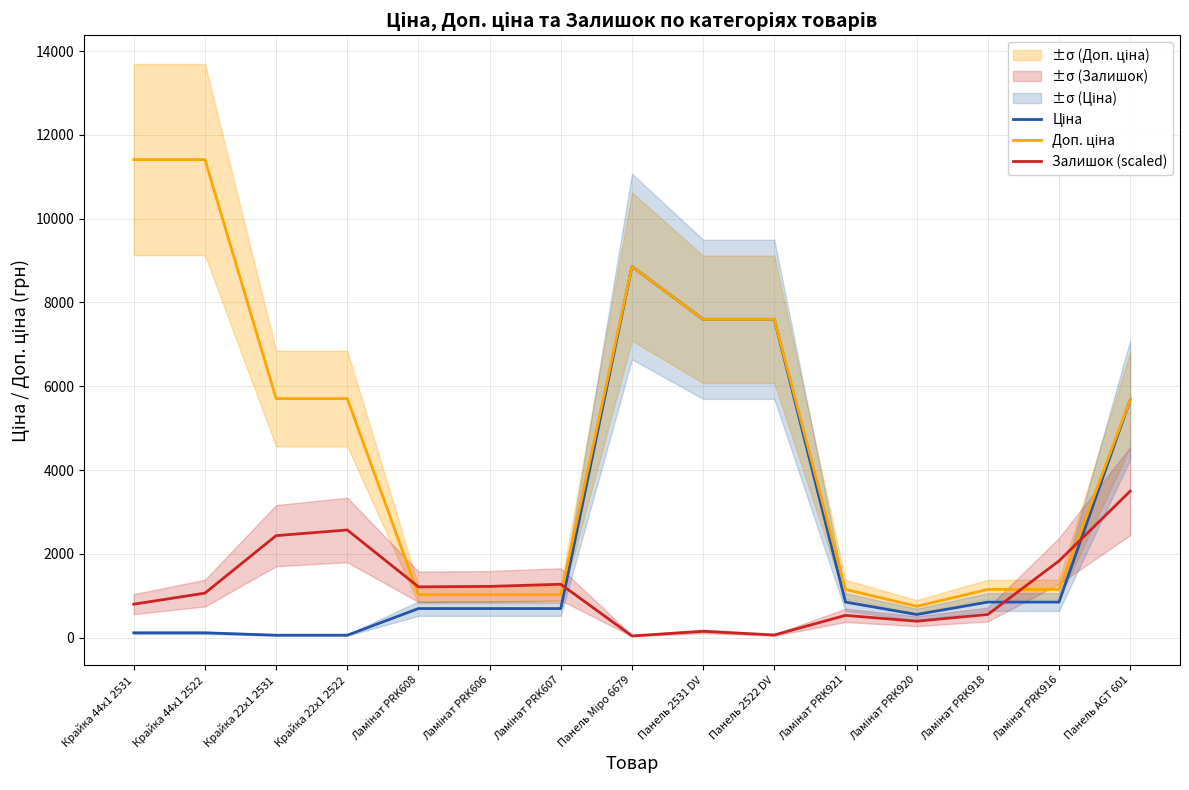

Which series has the largest total across all categories?

Доп. ціна